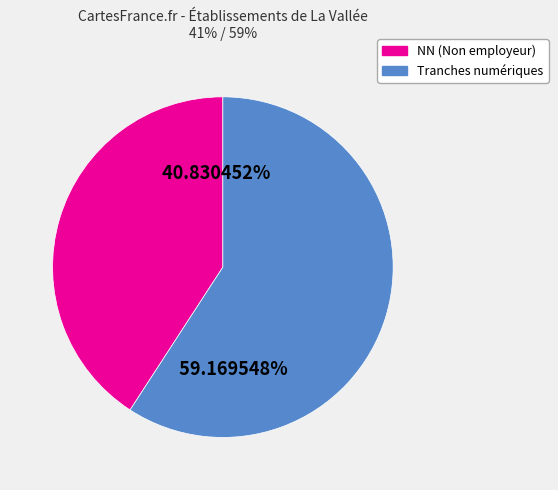

Does any single category account for the majority?

Yes